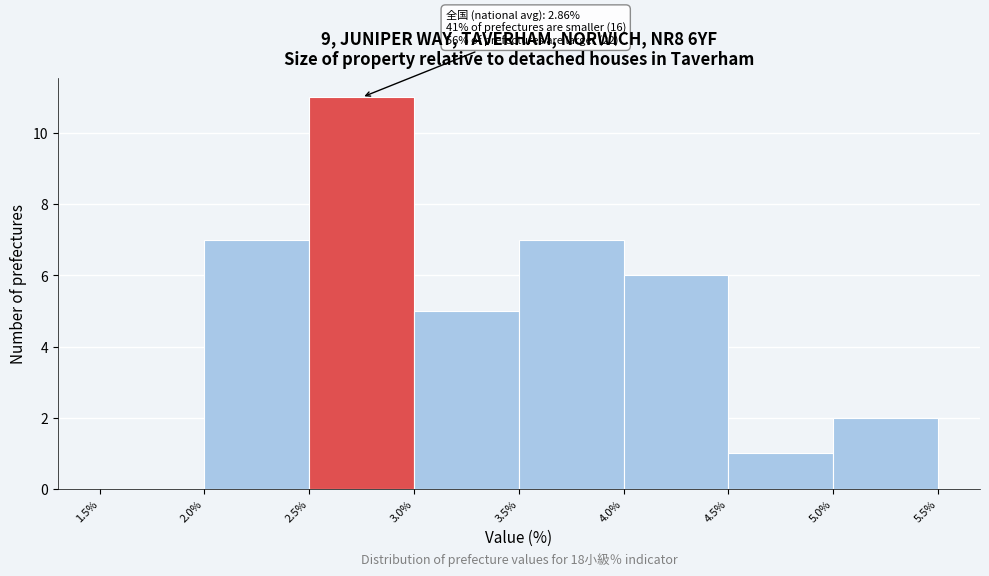

Which range on the x-axis has the tallest bar?

2.5% to 3.0%